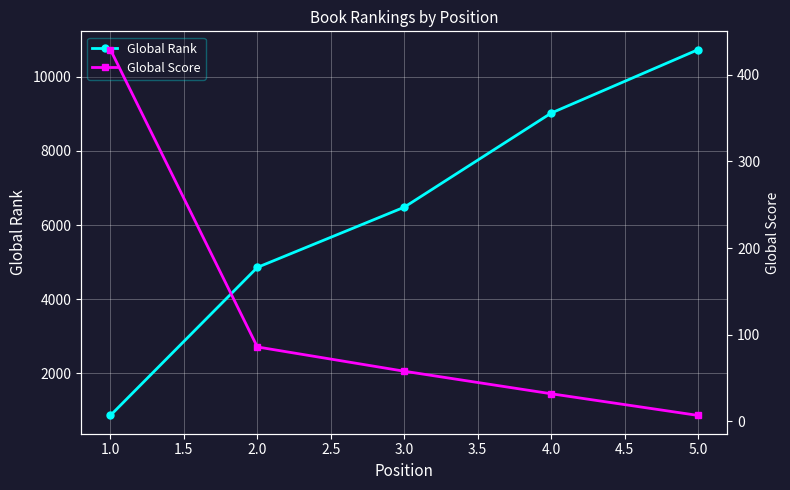

At which label is Global Rank closest to 5797?

3.0